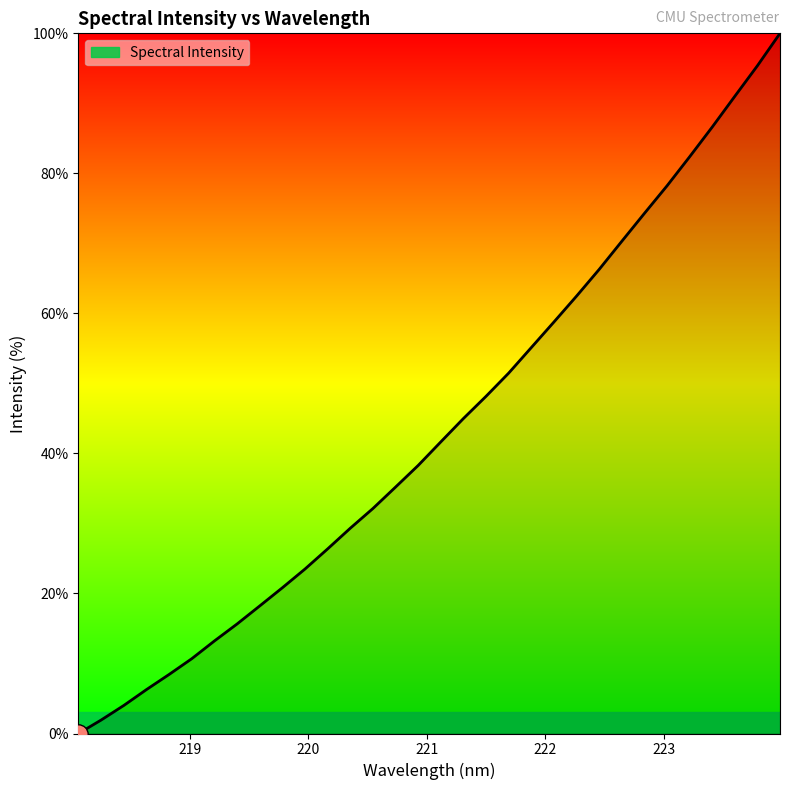

What is the greatest value displayed?

100.0